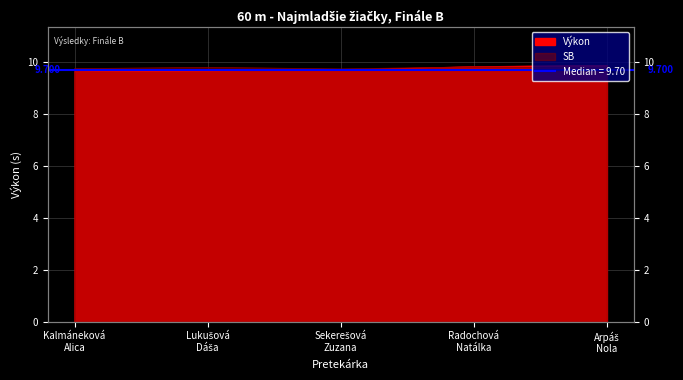

What is the total value across all series at Sekerešová
Zuzana?

19.4